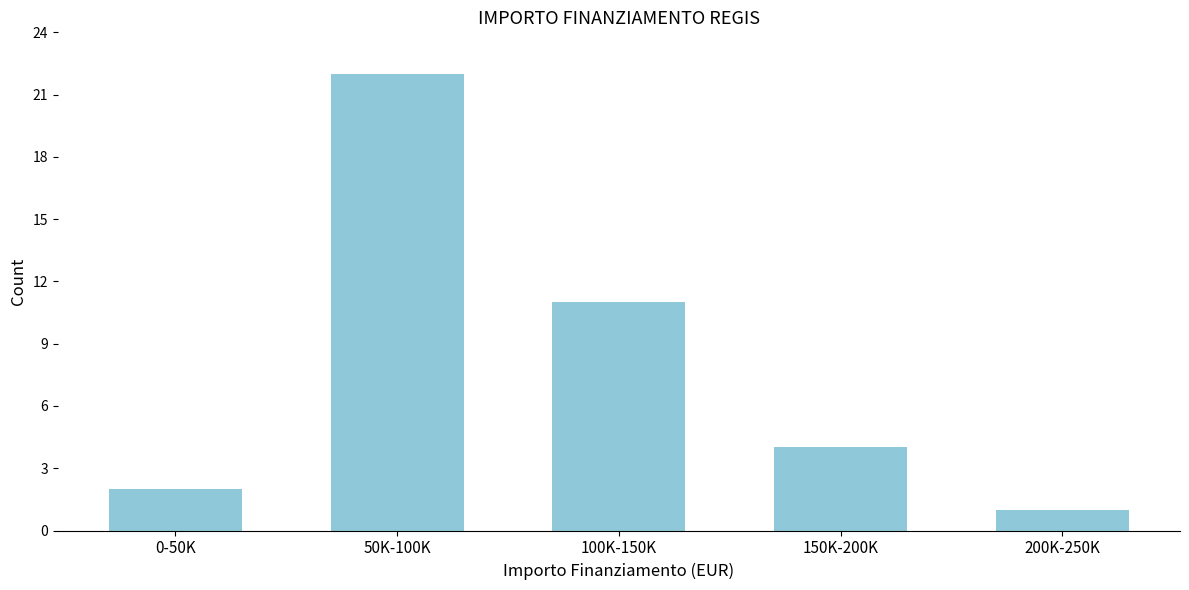

Reading right to left, extract all data points from this chart.

1	4	11	22	2